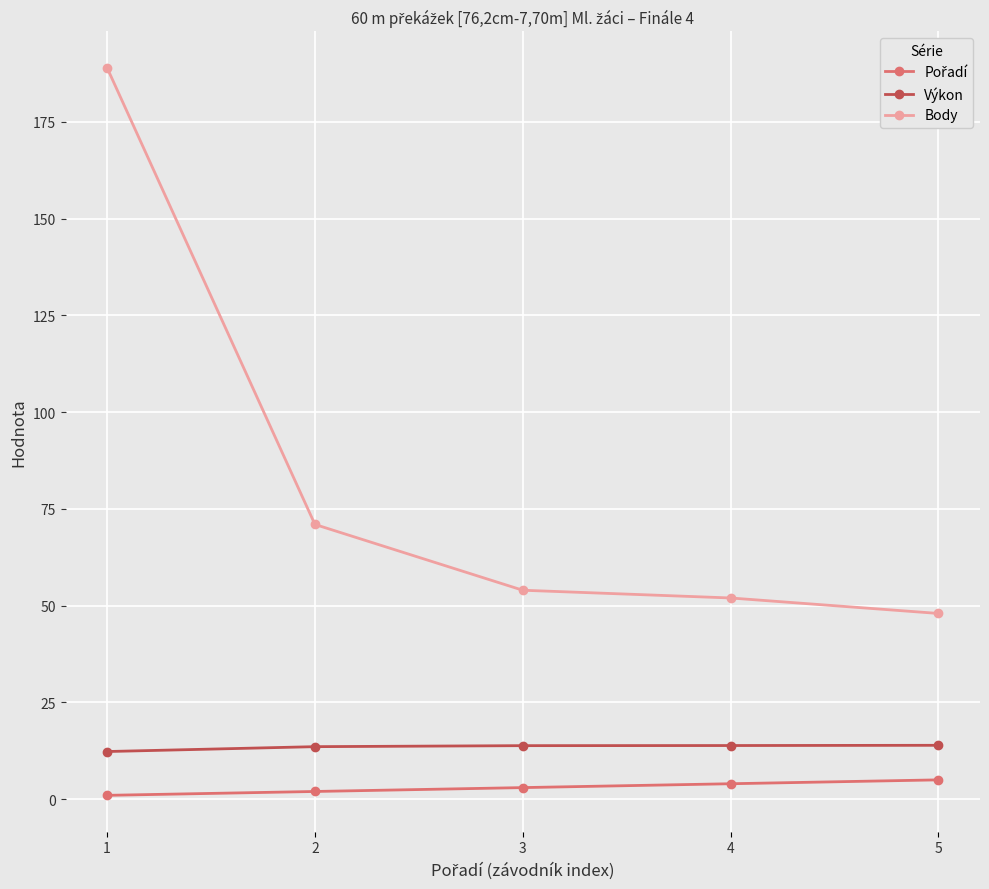

True or false: Body and Výkon cross at least once.

False